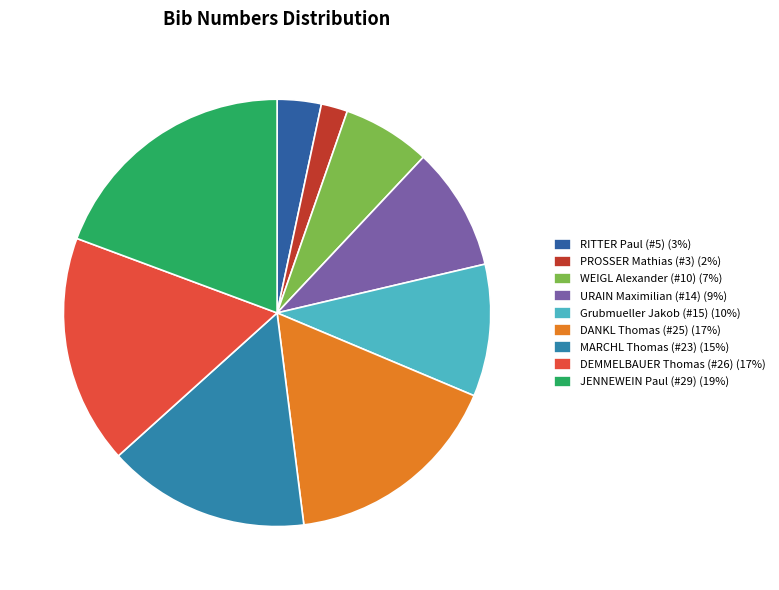

What is the total percentage of MARCHL Thomas (#23) and JENNEWEIN Paul (#29)?

34.7%